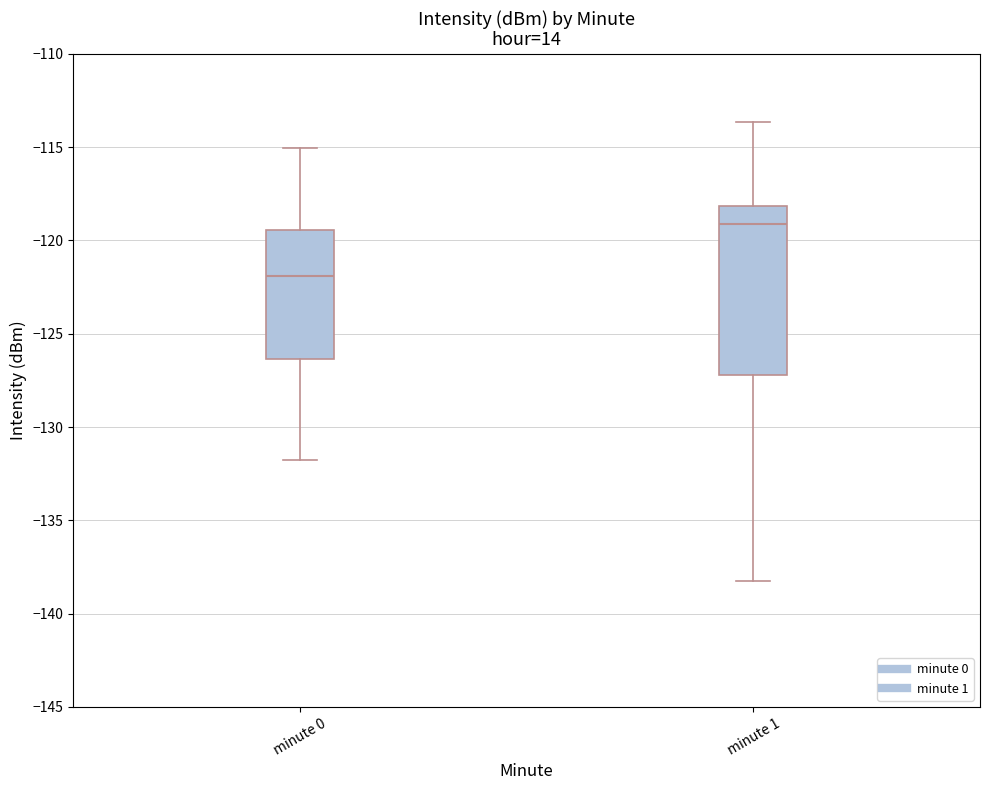

Which box has the highest median line?

minute 1